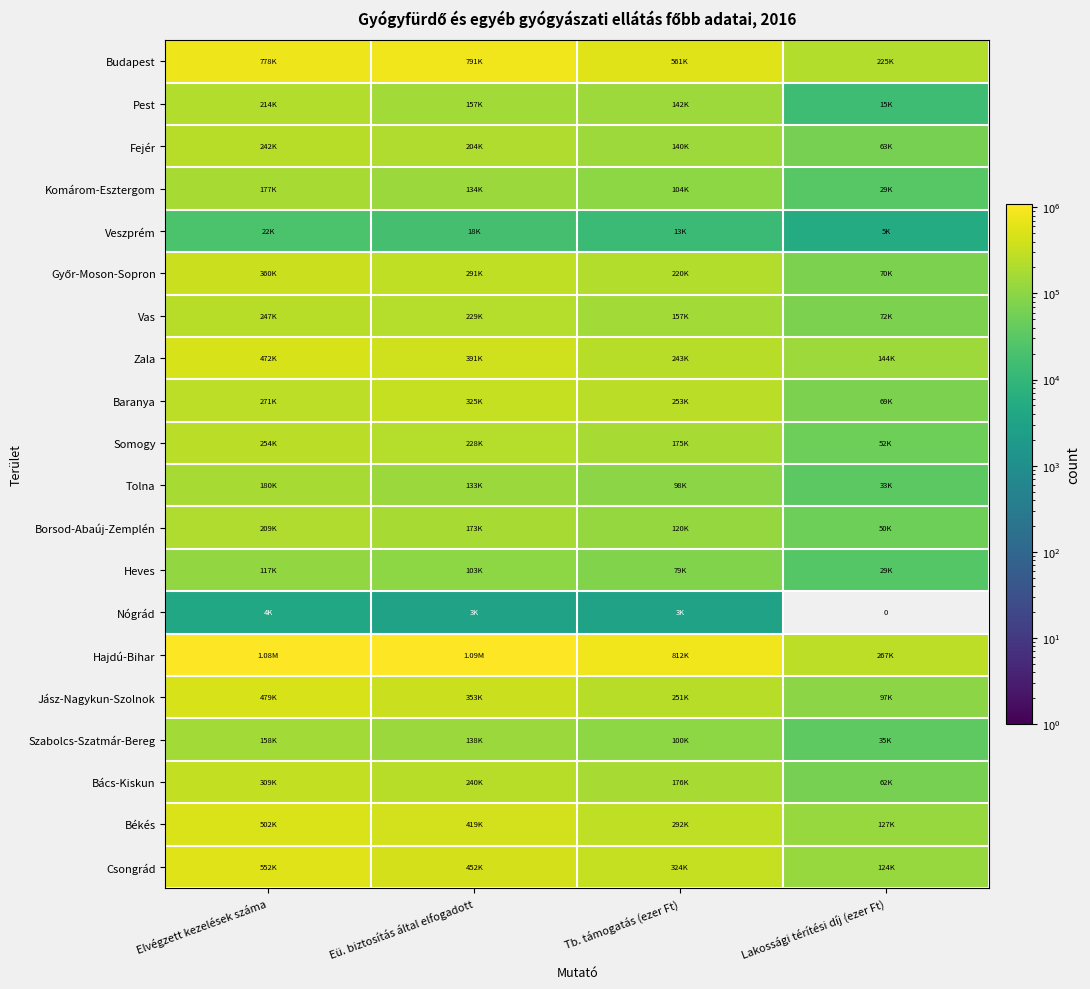

How many values in Nógrád are above zero?

3